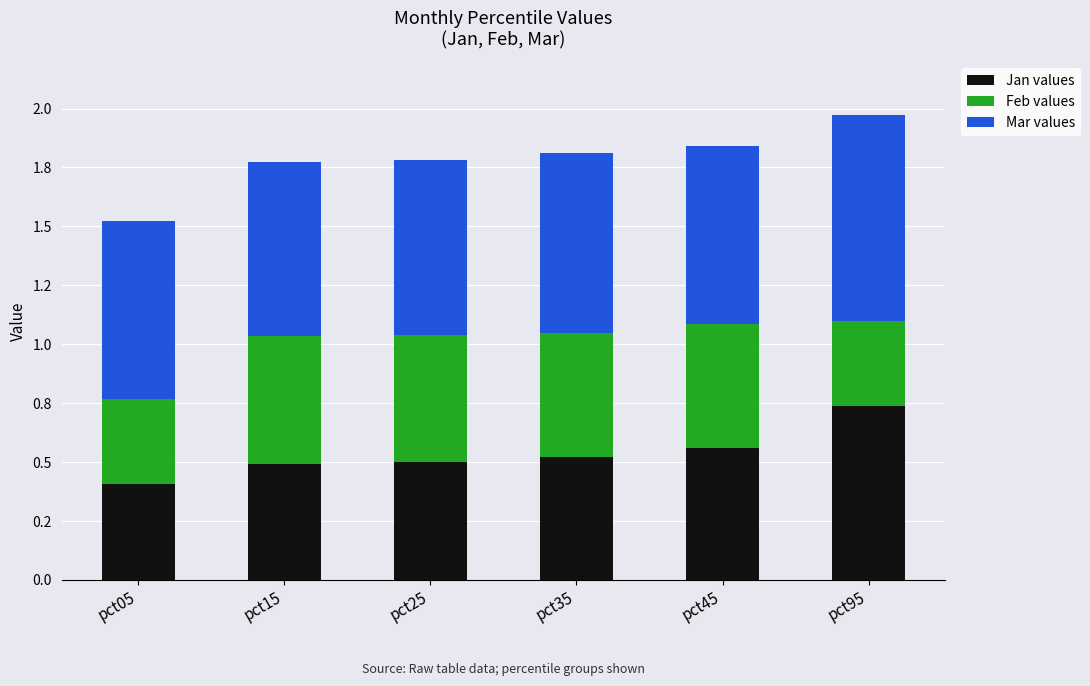

Is it true that Feb equals 0.7 at pct25?

False